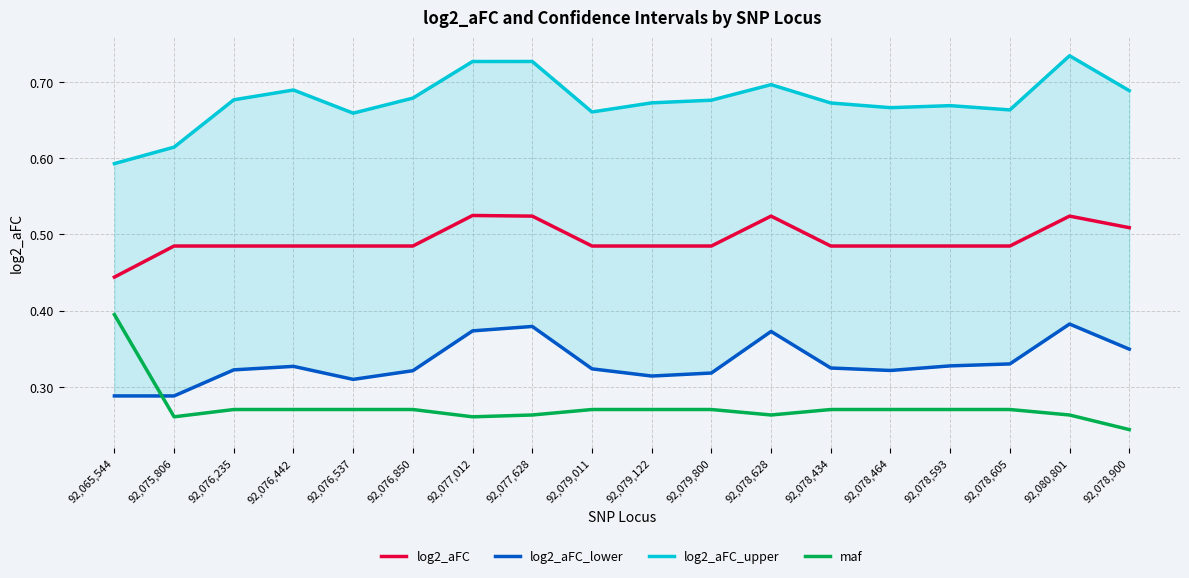

The value of log2_aFC at 92,076,537 is 0.2. True or false?

False